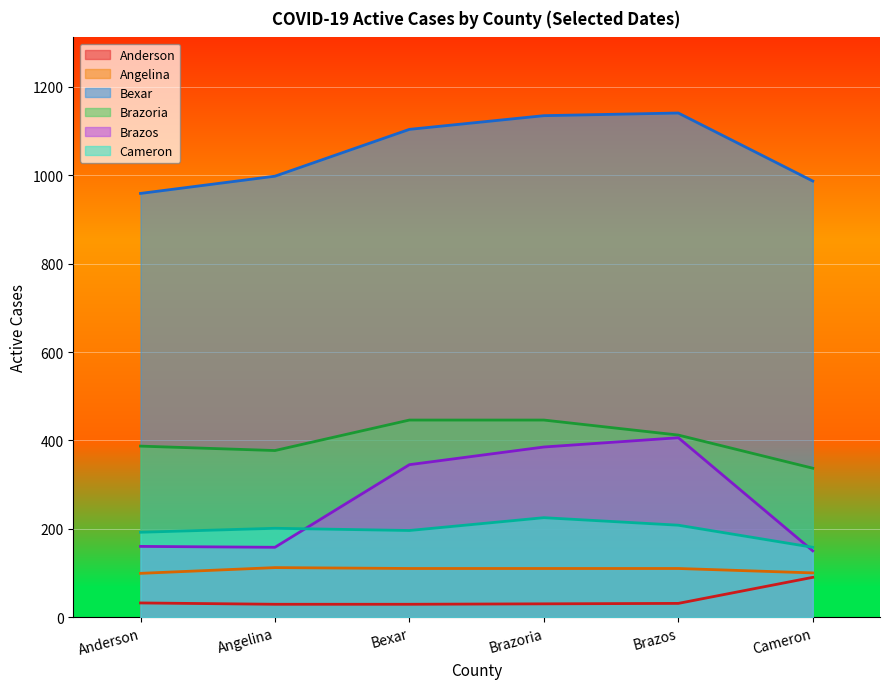

What is the label of the 5th point from the right?

Angelina